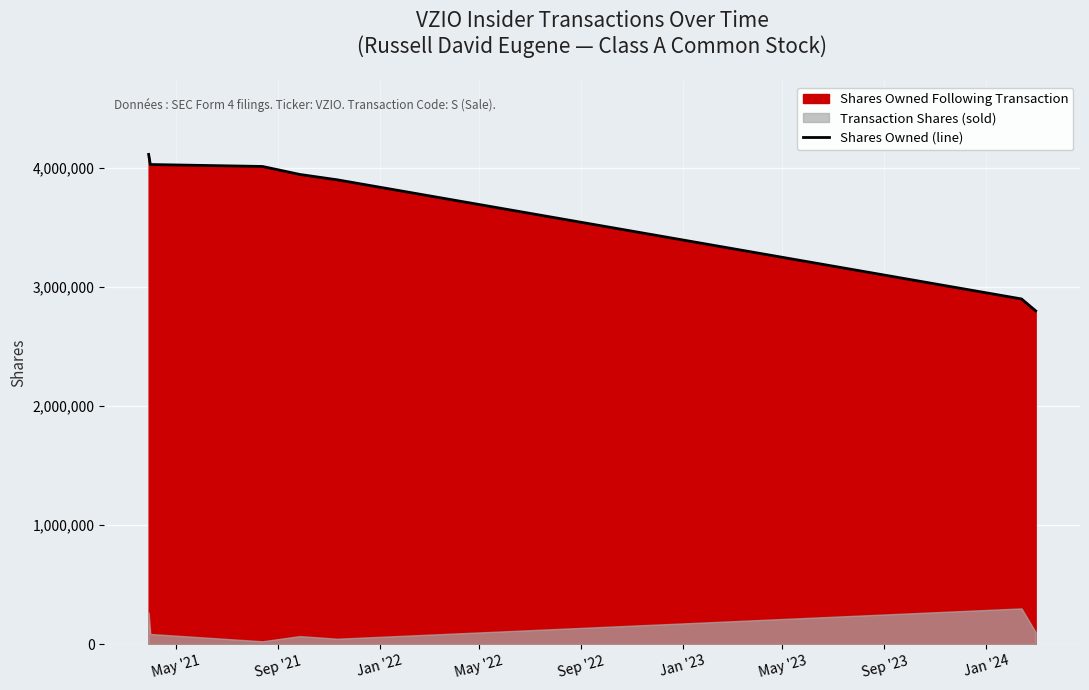

Reading right to left, transcribe all the data shown in this chart.

2801539	2901539	3903220	3948204	4015435	4031753	4116762